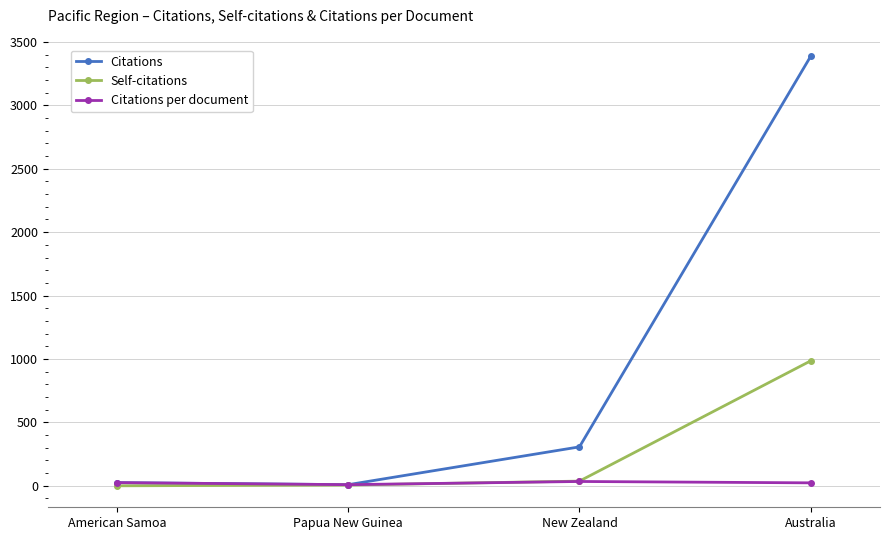

The Citations per document series shows 1.9 at Papua New Guinea. True or false?

False